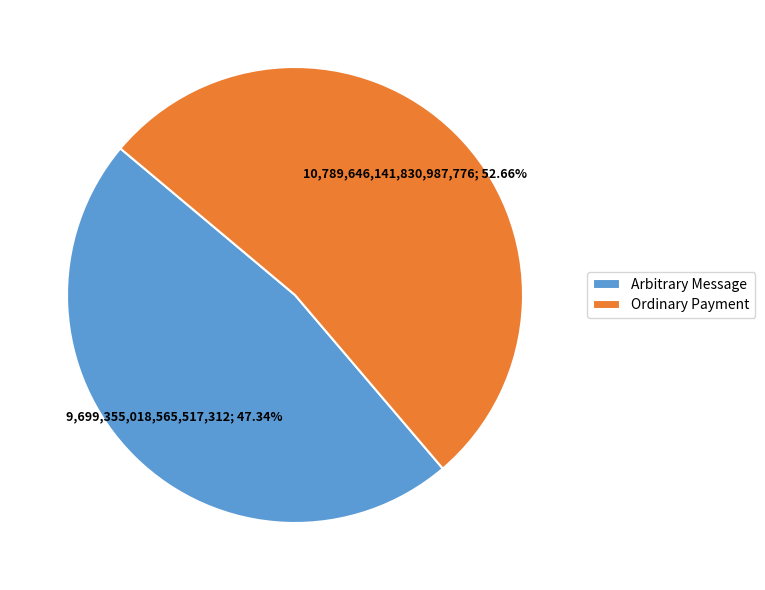

To the nearest percent, what is the average slice percentage?

50%